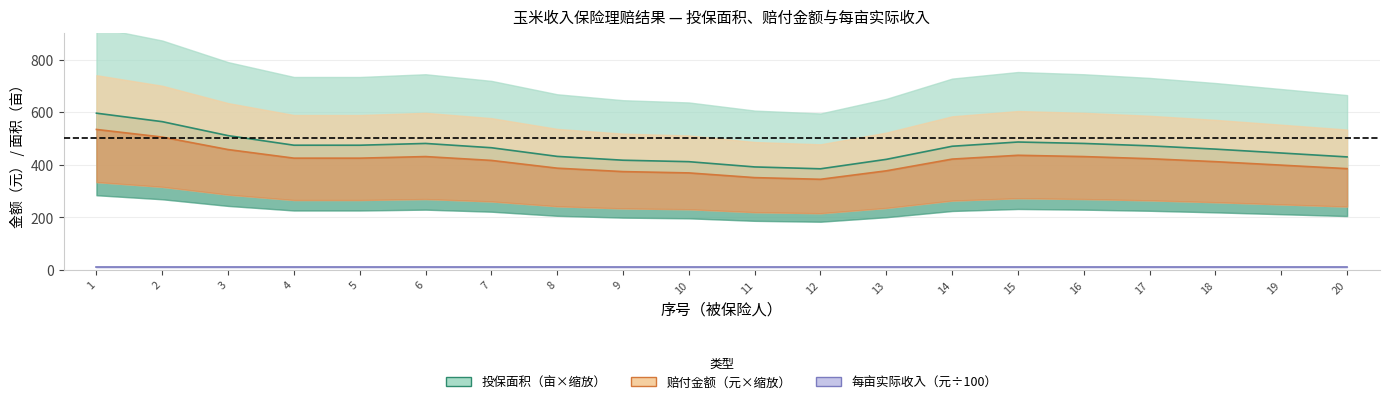

True or false: 每亩实际收入 has more than 0 interior local peaks.

False